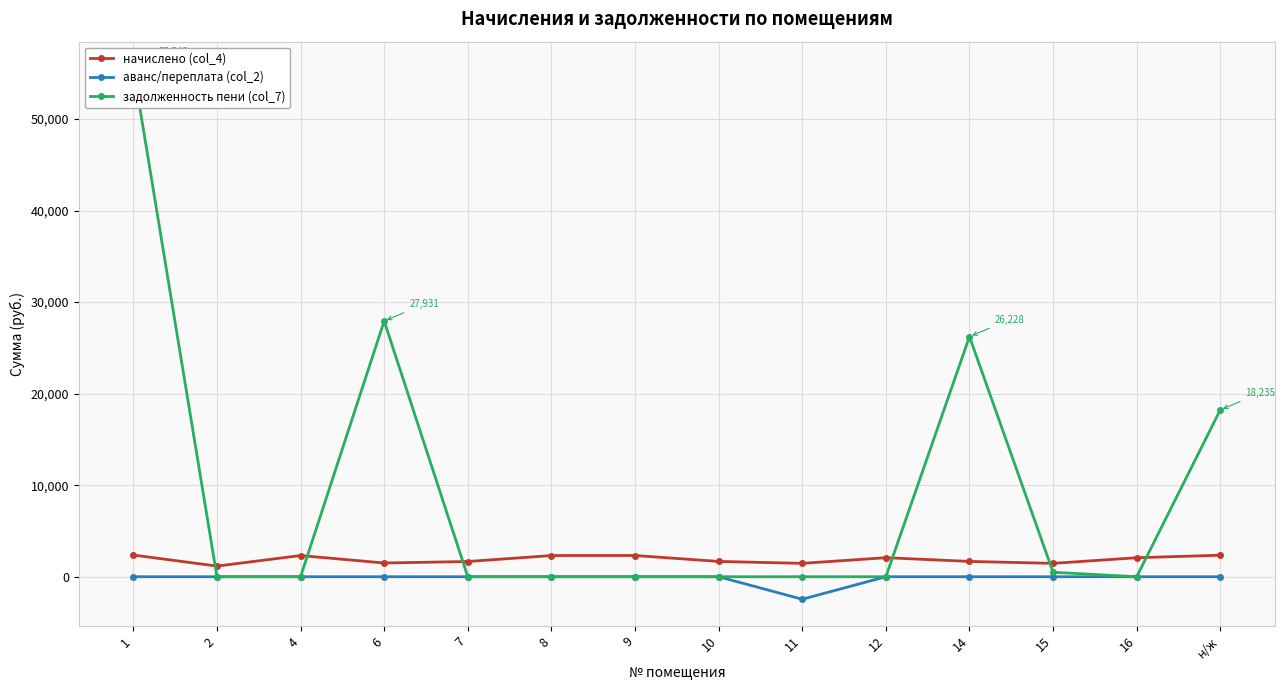

How many intersections are there between начислено (col_4) and задолженность пени (col_7)?

6